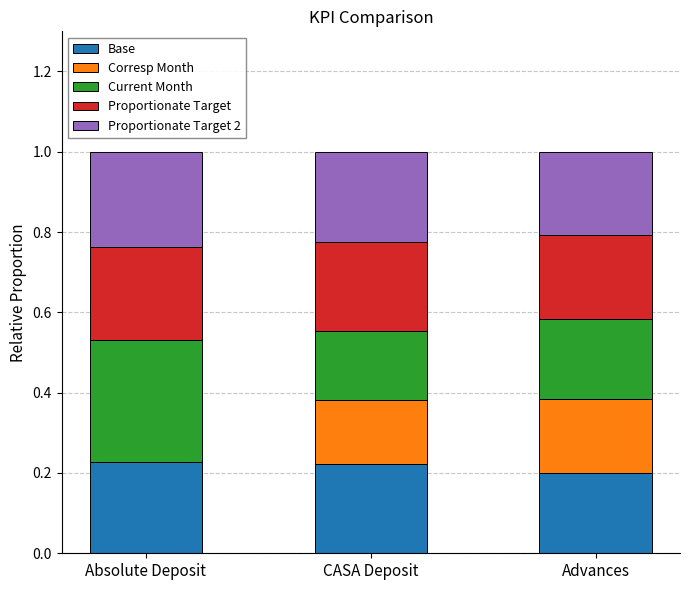

What are all the series names shown in the legend?

Base, Corresp Month, Current Month, Proportionate Target, Proportionate Target 2